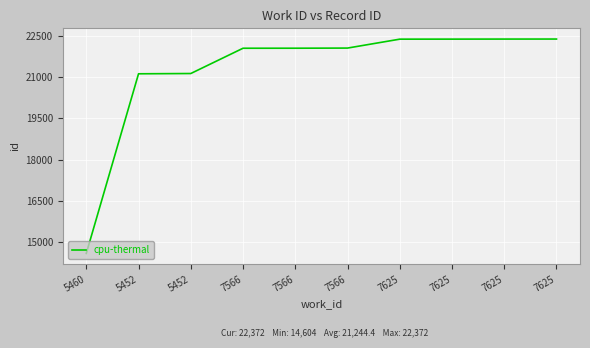

Is it true that the value at 7566 is 7631?

False